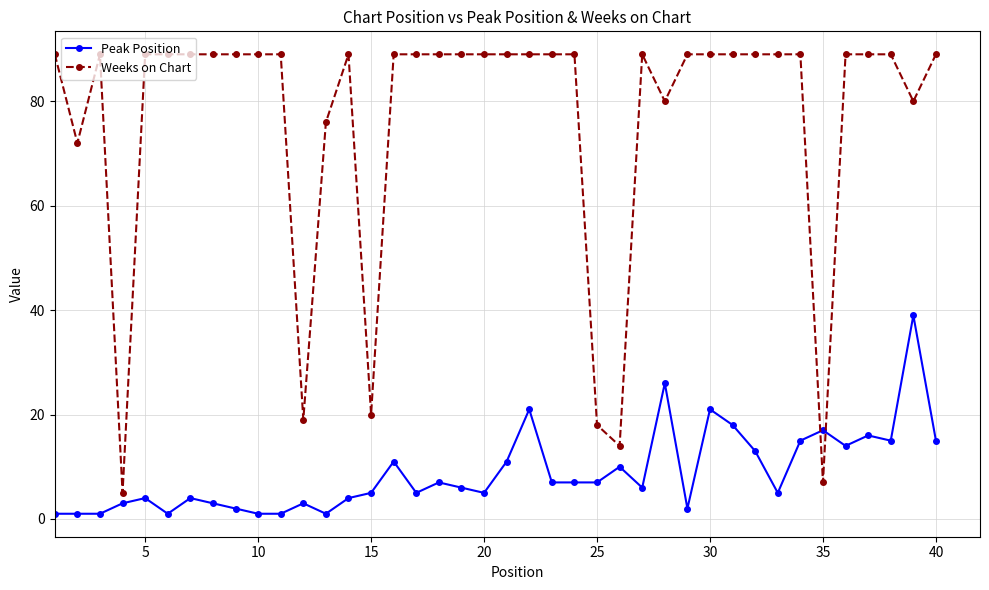

Which series has the largest range (max minus min)?

Weeks on Chart